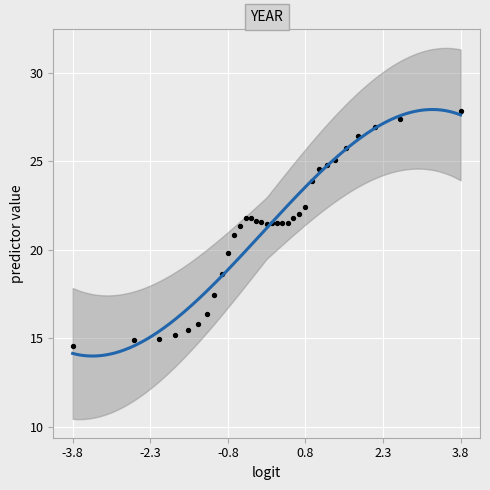

What is the range of X values (max minus min)?

7.5